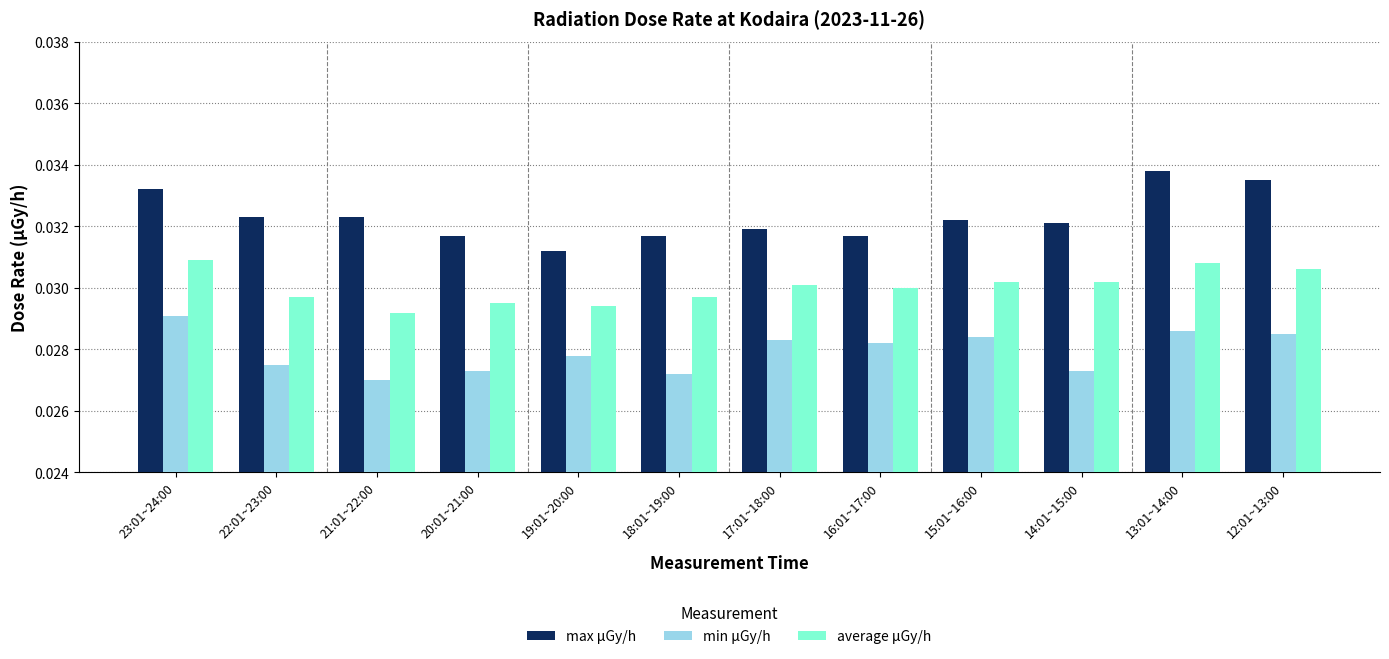

What is the total value across all series at 14:01~15:00?

0.1